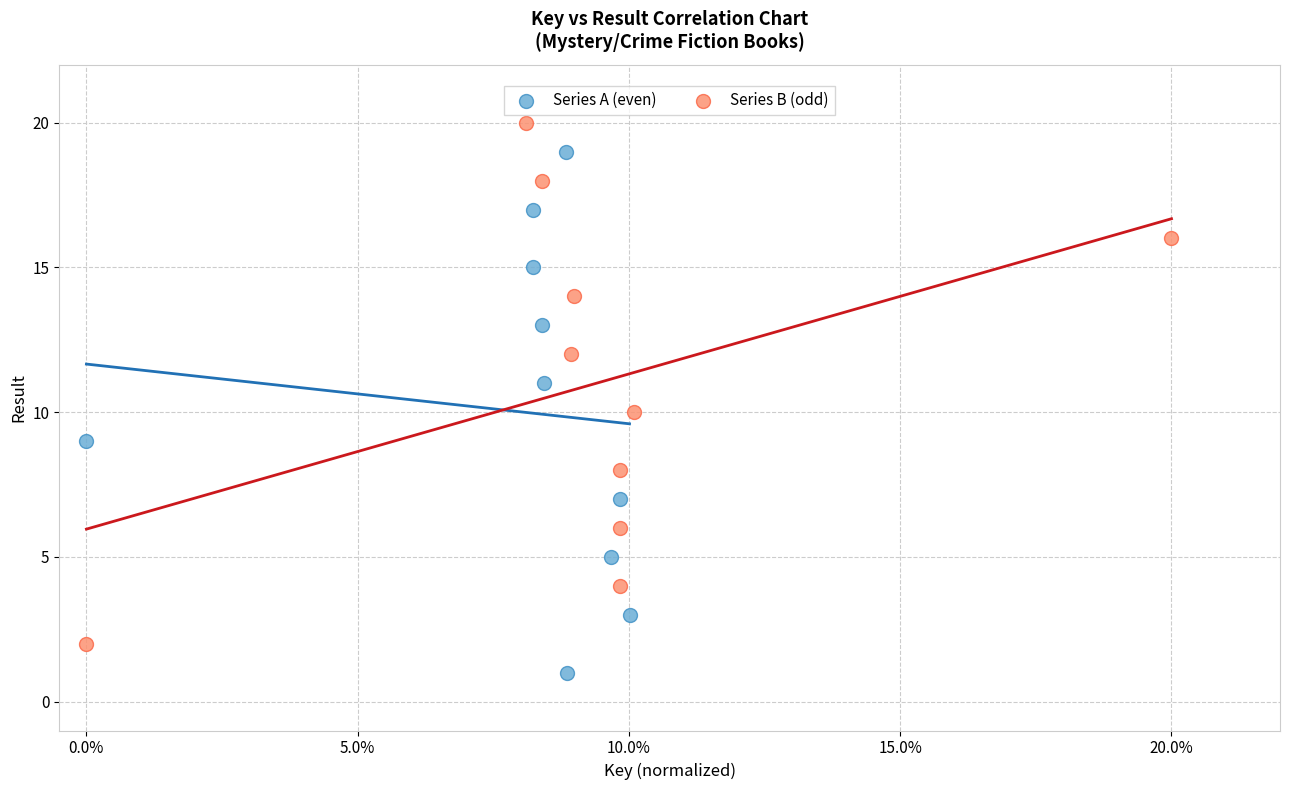

Which series reaches the minimum Y coordinate?

Series A (even)